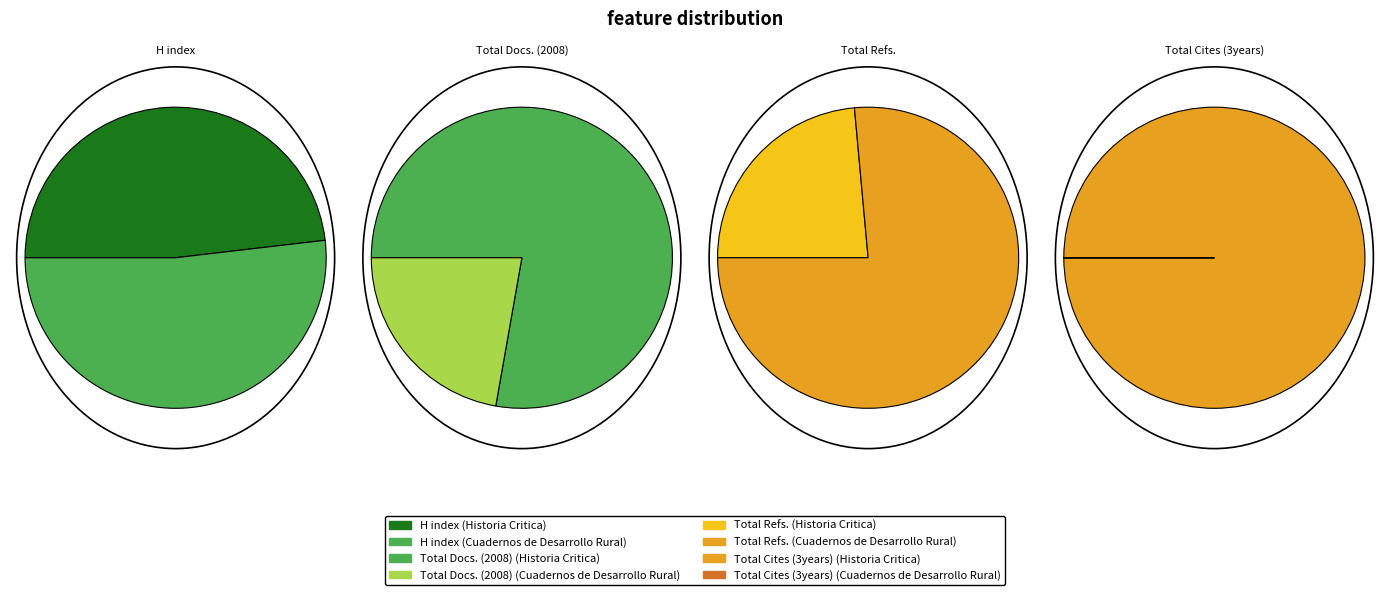

To the nearest percent, what is the combined percentage of Cuadernos de Desarrollo Rural and Historia Critica?

100%